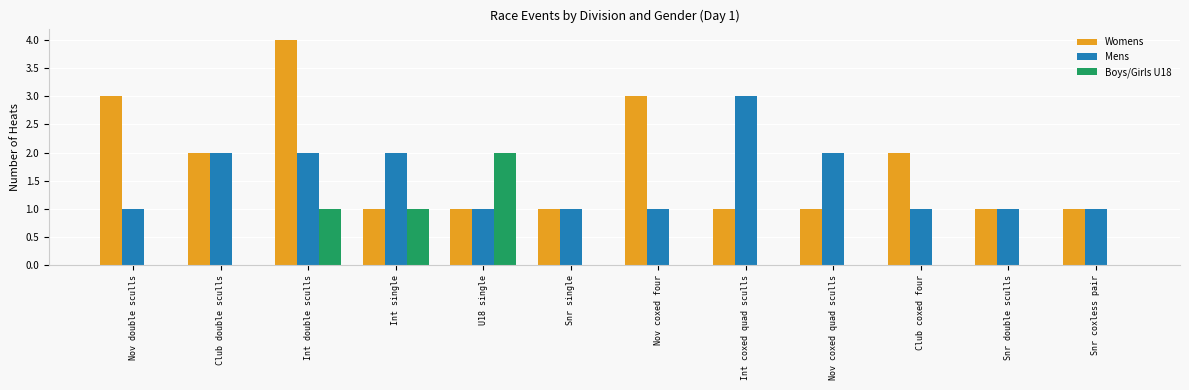

Which series changed the most between Nov coxed four and Club coxed four?

Womens